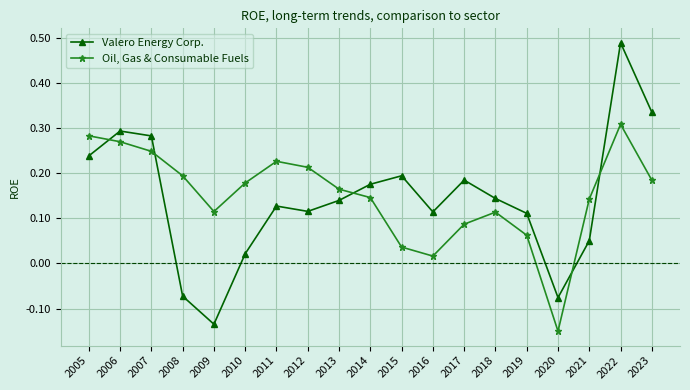

Rank the series by their maximum value, from highest to lowest.

Valero Energy Corp., Oil, Gas & Consumable Fuels